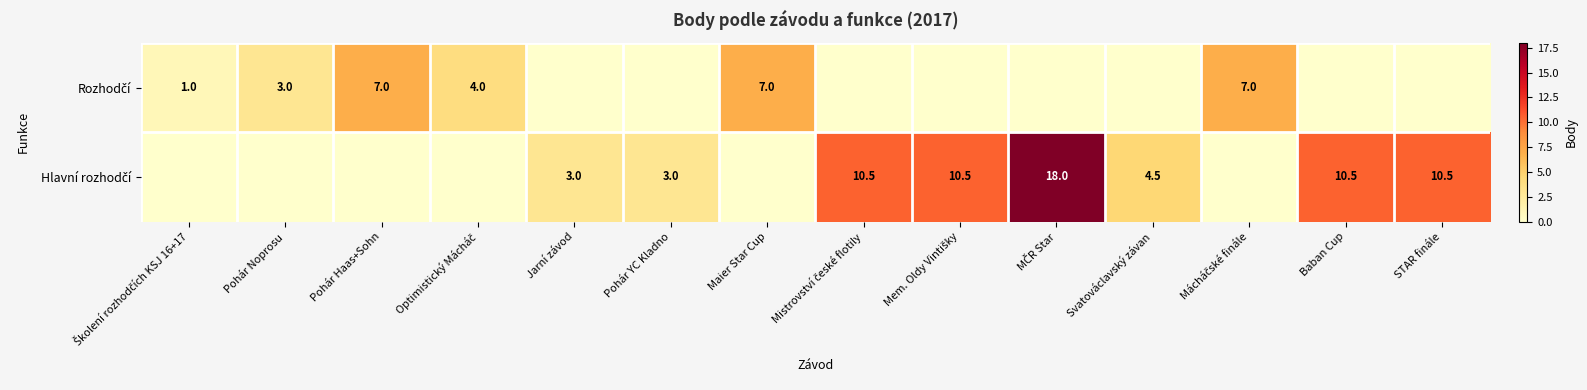

Between Pohár Noprosu and Svatováclavský závan, which series saw the biggest shift?

Hlavní rozhodčí